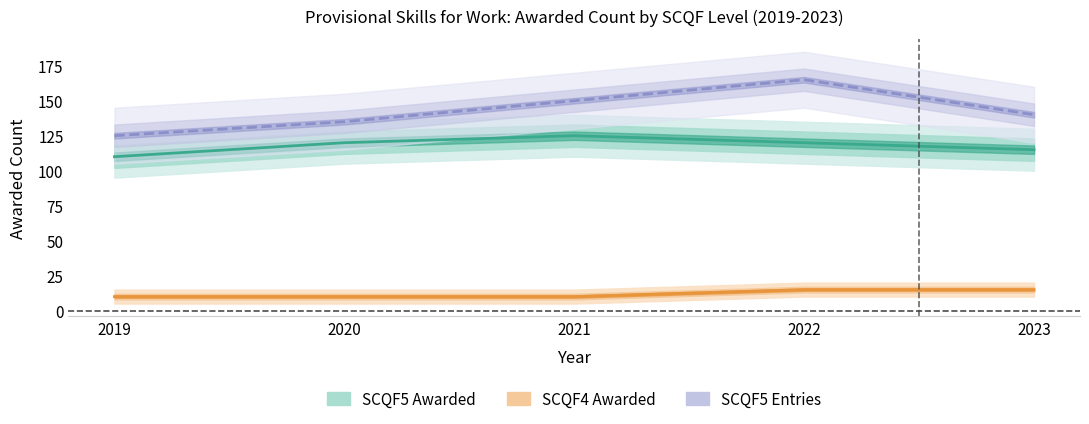

What is the difference between the maximum and minimum values in the SCQF4 series?

5